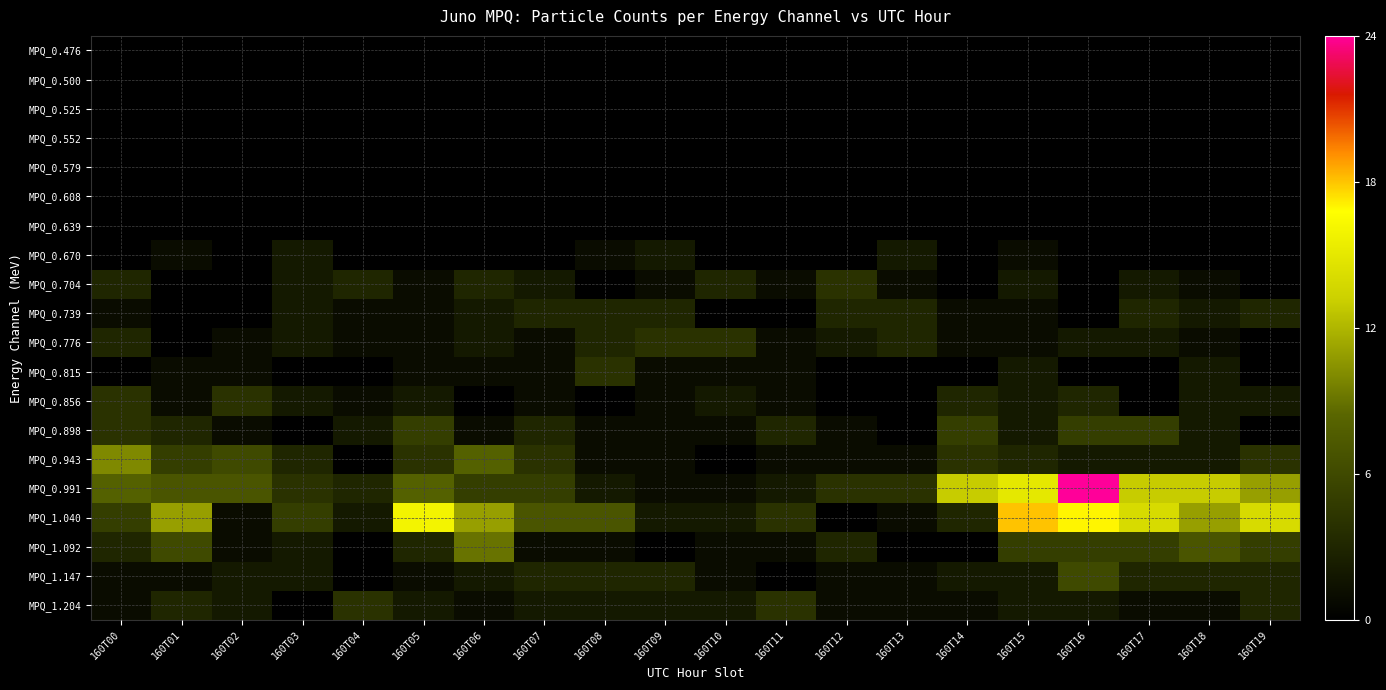

Which category has the lowest value across all series?

160T00